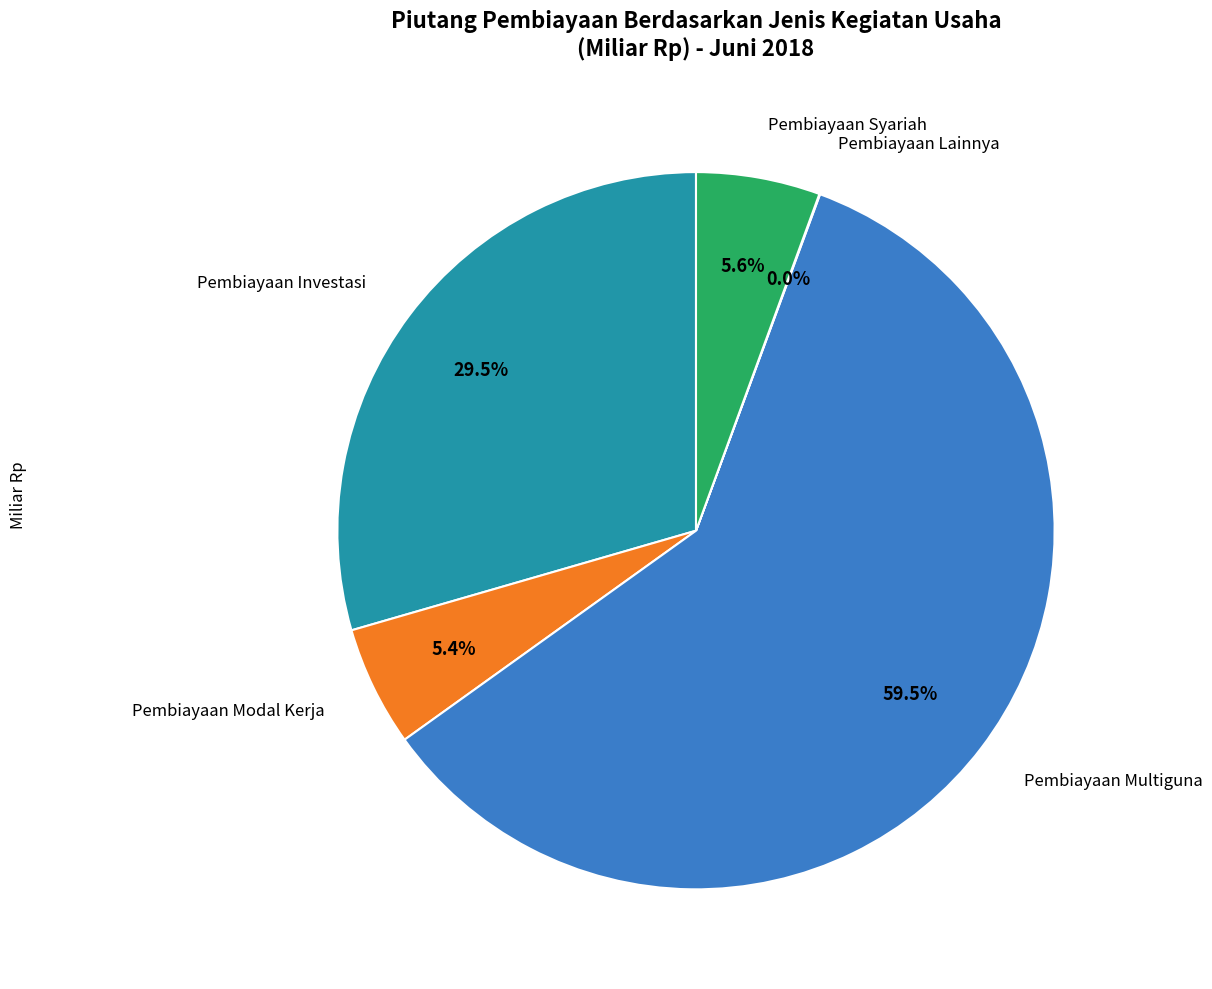

Does any single category account for the majority?

Yes